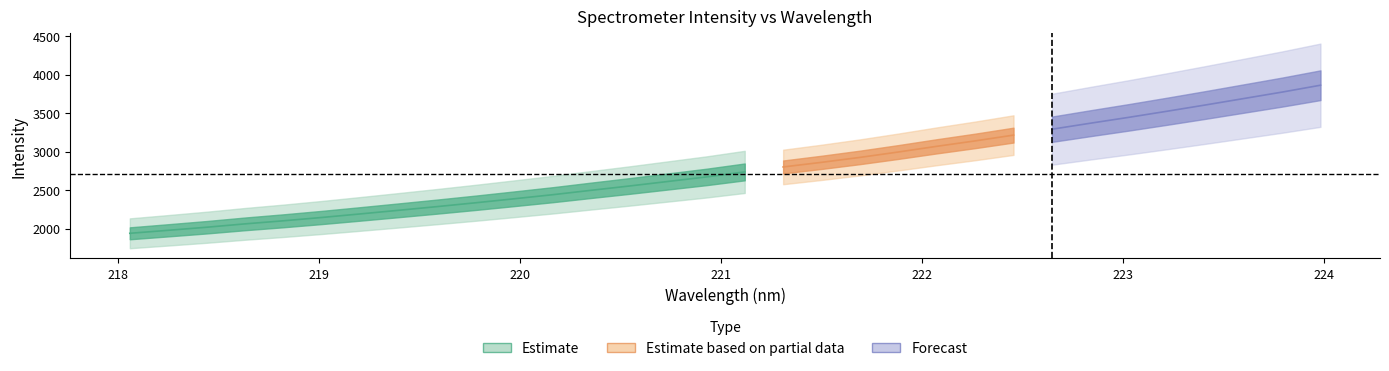

Is this an area chart (filled region under the line)?

No